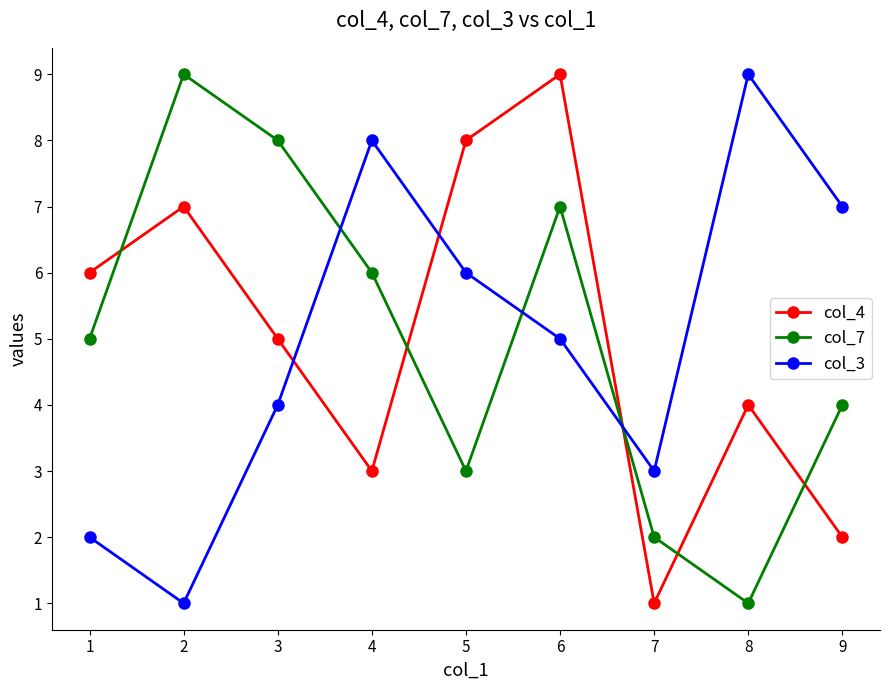

Is it true that col_3 equals 6 at 7?

False